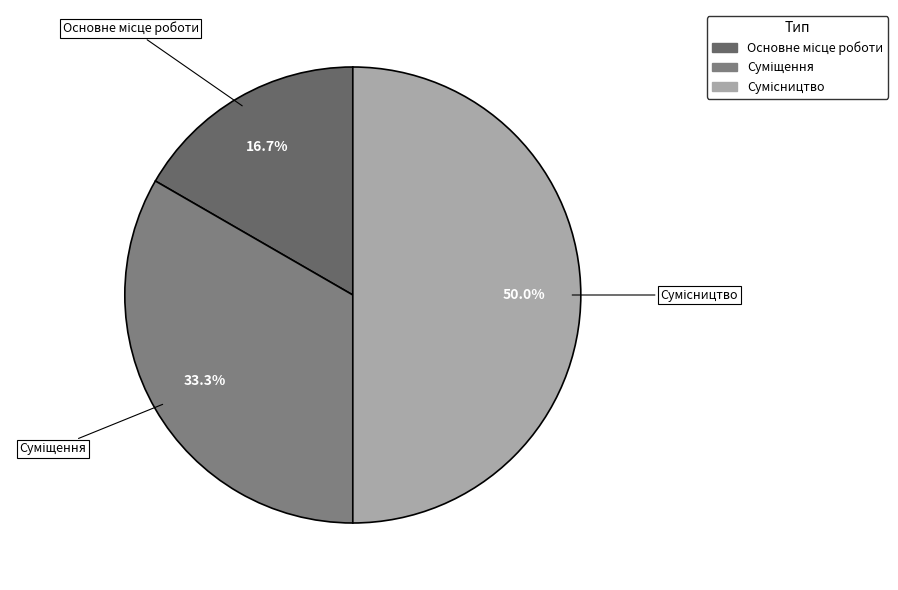

Do Суміщення and Основне місце роботи together represent more than half of the pie?

No